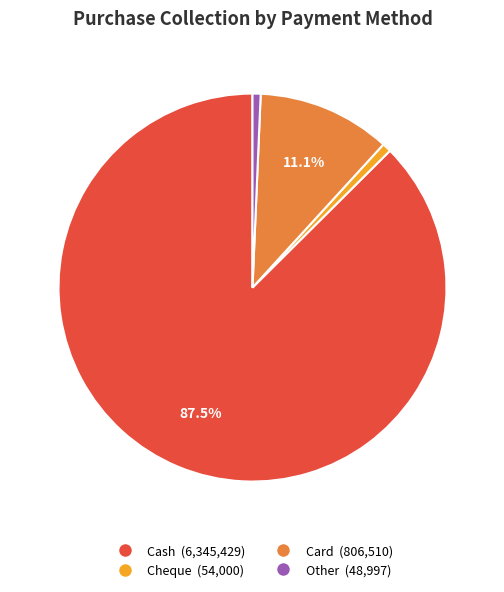

Is it true that Card is 11% of the pie?

True